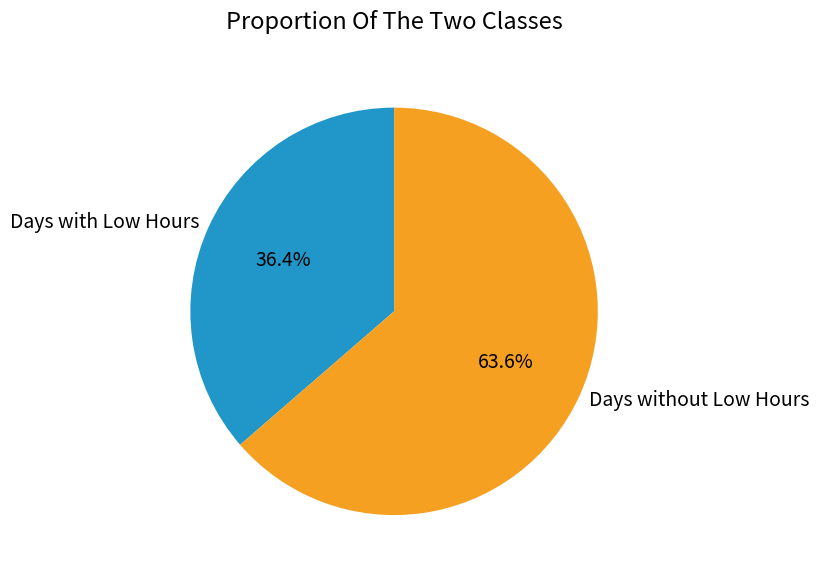

Which has a higher value, Days with Low Hours or Days without Low Hours?

Days without Low Hours